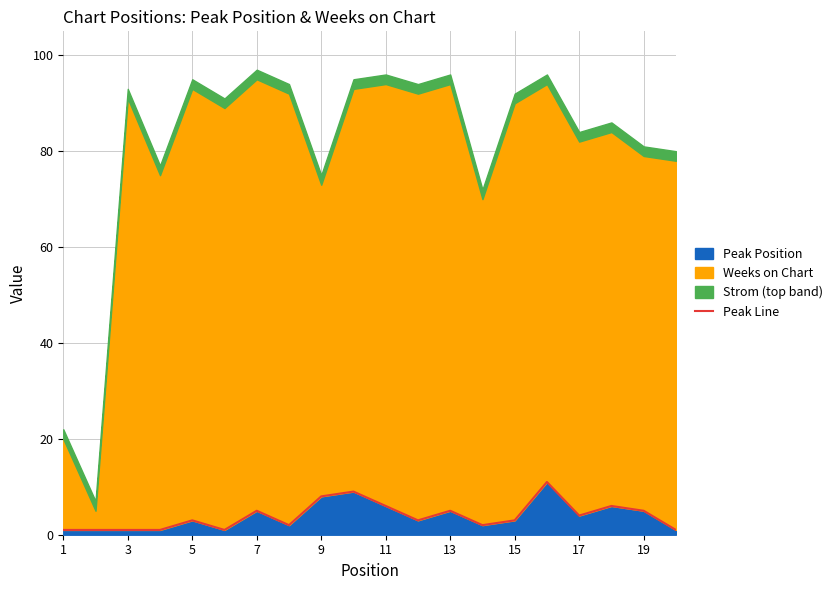

The value of Peak Position at 15 is 3. True or false?

True